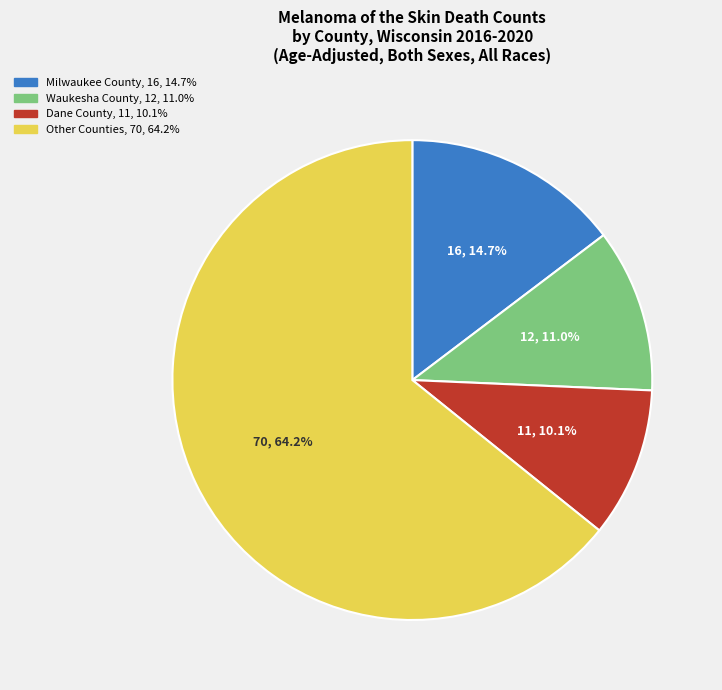

Count the number of slices in the pie.

4